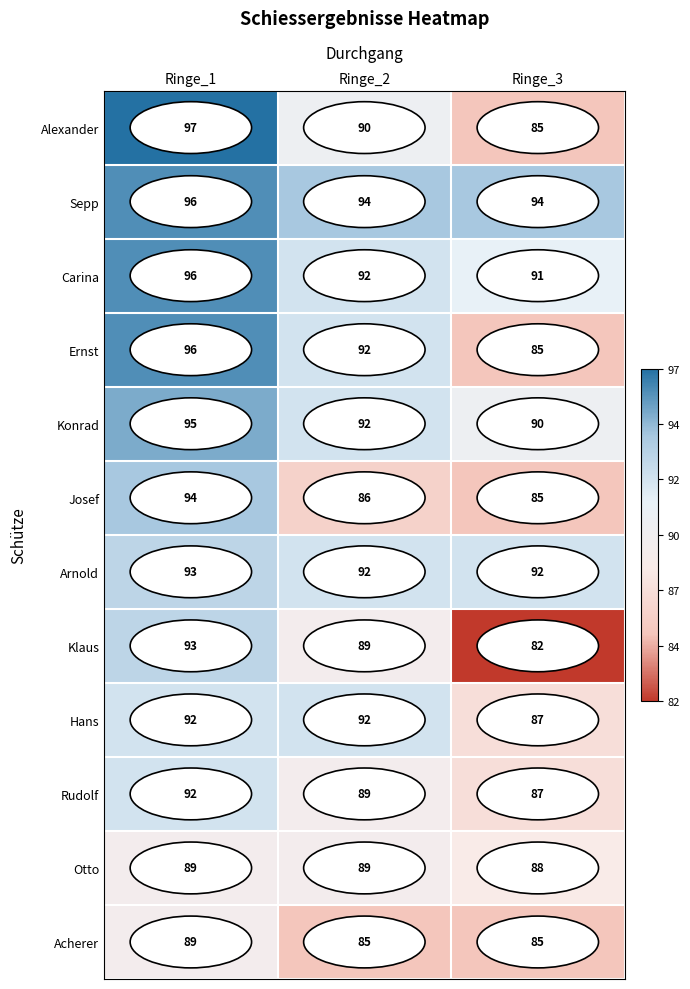

Between Ringe_1 and Ringe_2, which series saw the biggest shift?

Josef